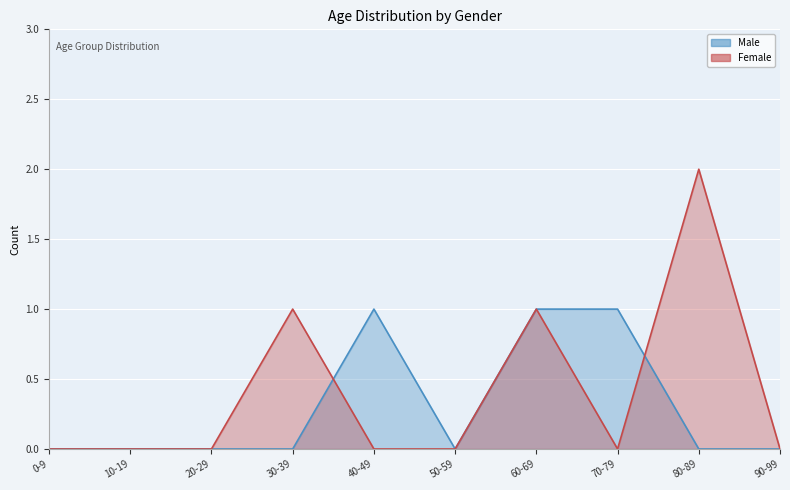

Reading left to right, extract all data points from this chart.

Male: 0-9=0	10-19=0	20-29=0	30-39=0	40-49=1	50-59=0	60-69=1	70-79=1	80-89=0	90-99=0
Female: 0-9=0	10-19=0	20-29=0	30-39=1	40-49=0	50-59=0	60-69=1	70-79=0	80-89=2	90-99=0